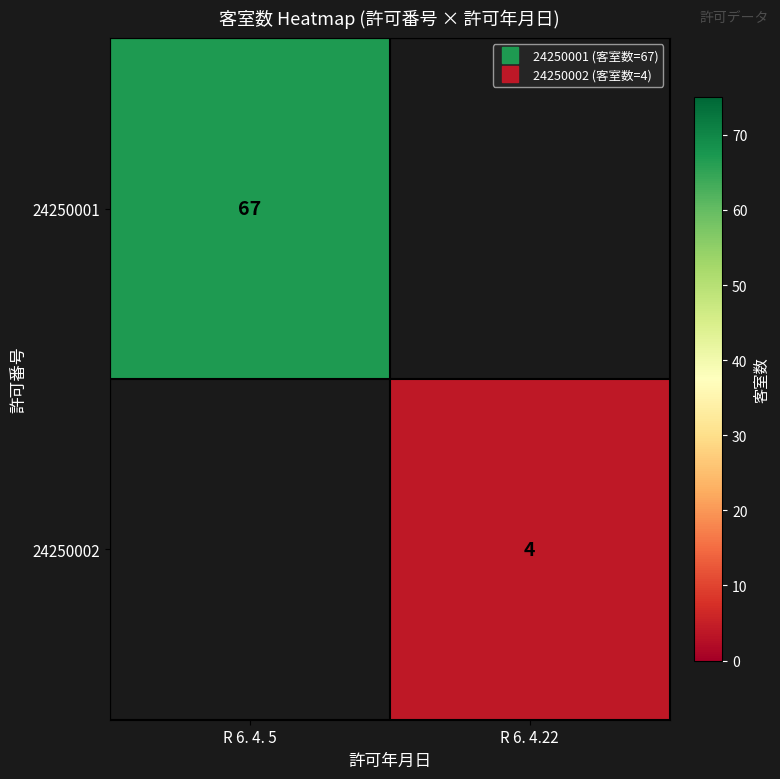

Which category has the highest value across all series?

R 6. 4. 5